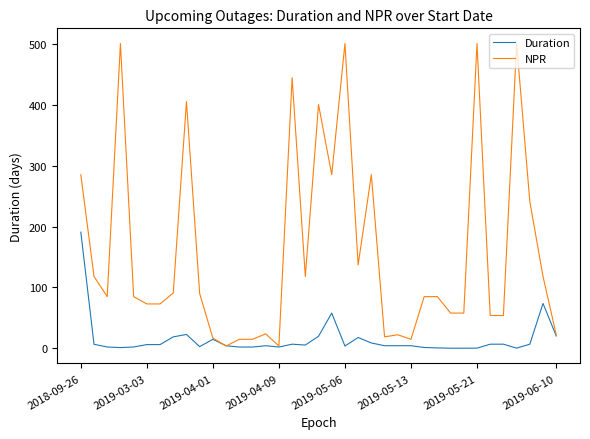

What is the maximum value for NPR?

500.0